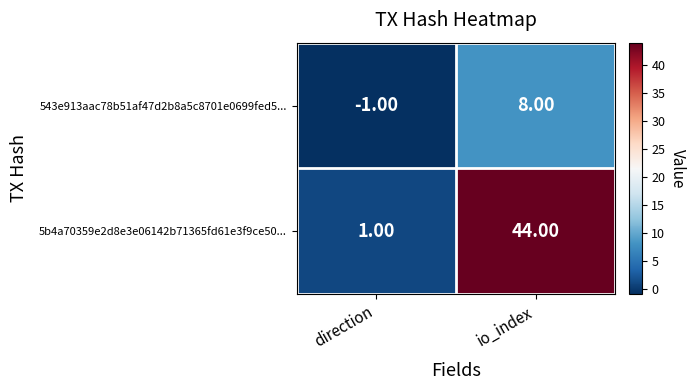

At which category does the chart reach its minimum across all series?

direction